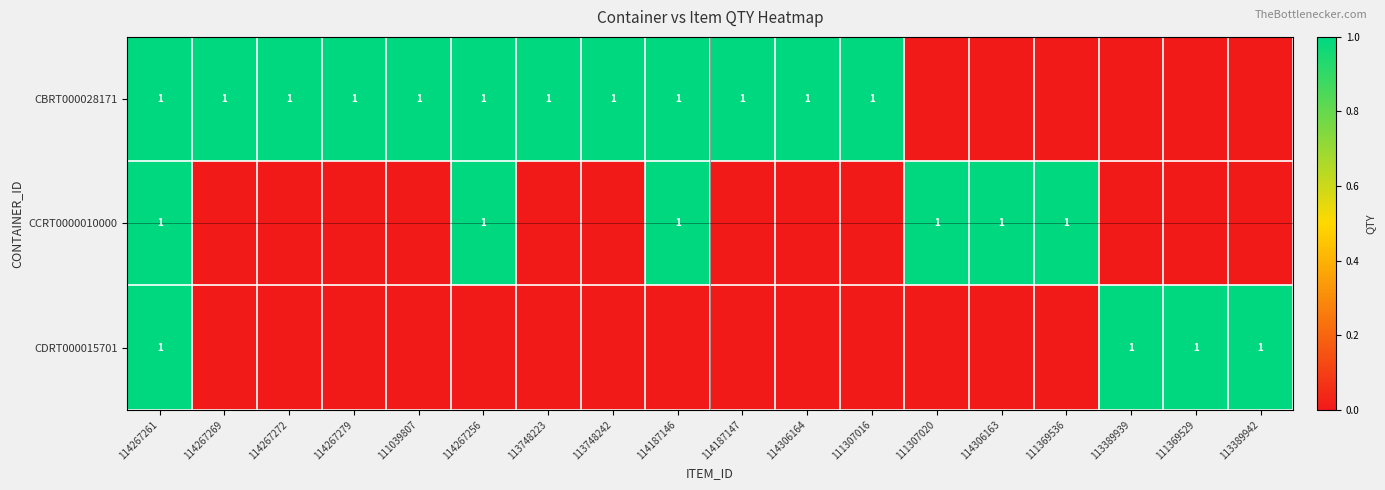

True or false: CCRT0000010000 has a value of 2 at 114267261.

False